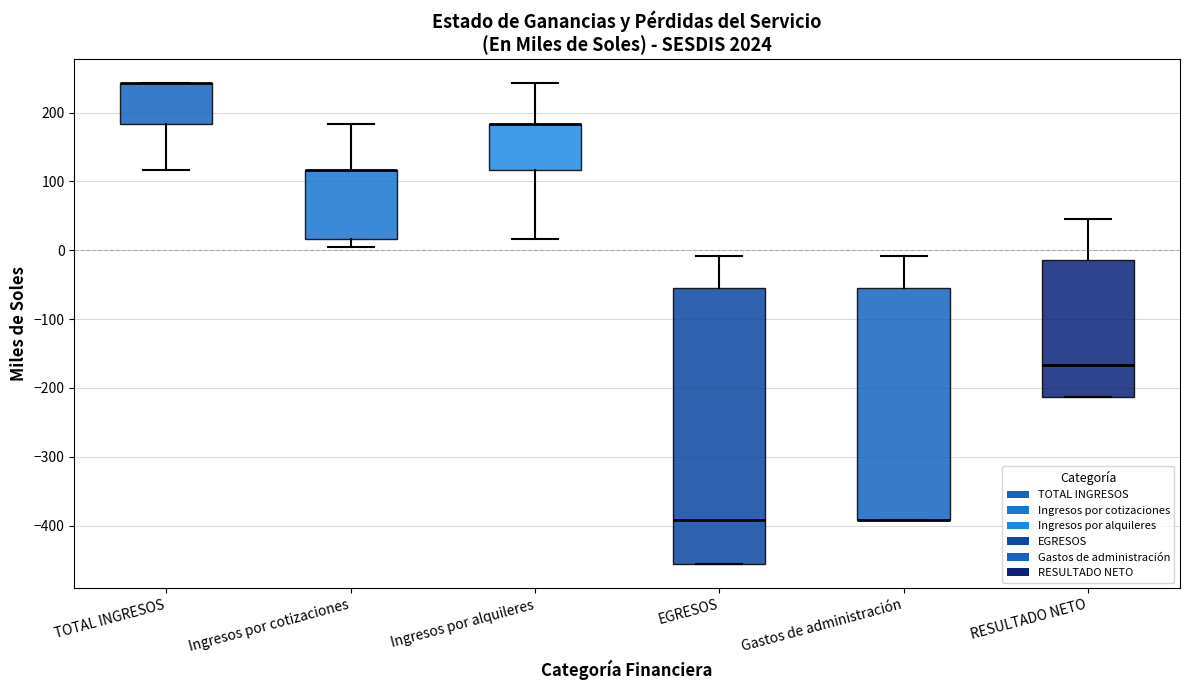

Where is the lower edge of the box for TOTAL INGRESOS on the y-axis? The values are not printed on the chart, so give them approximately, as read against the axis.

180